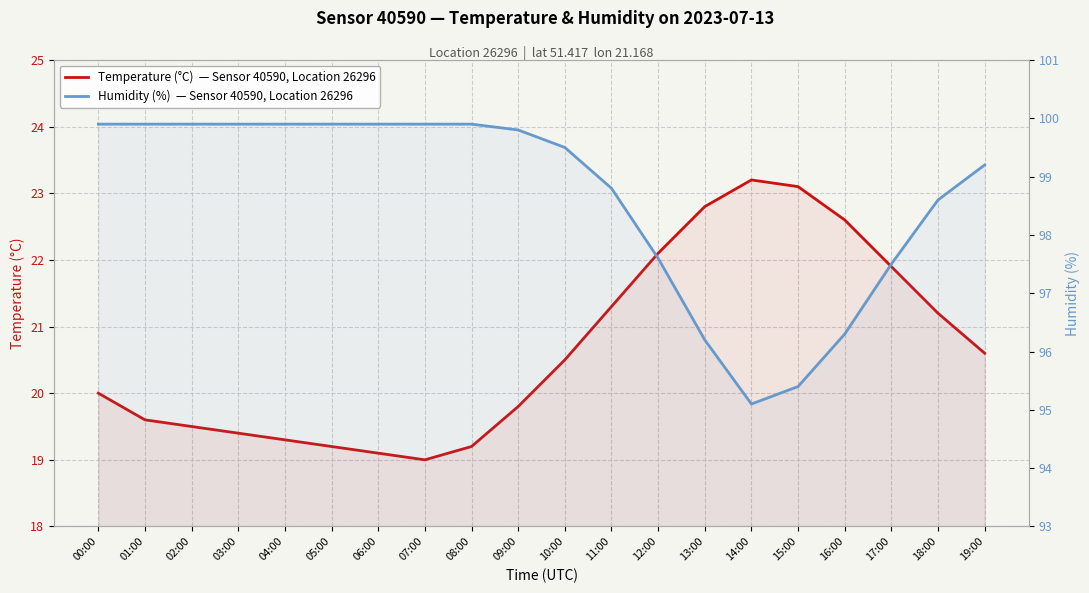

True or false: Temperature (°C)  — Sensor 40590, Location 26296 has a value of 23.1 at 15:00.

True